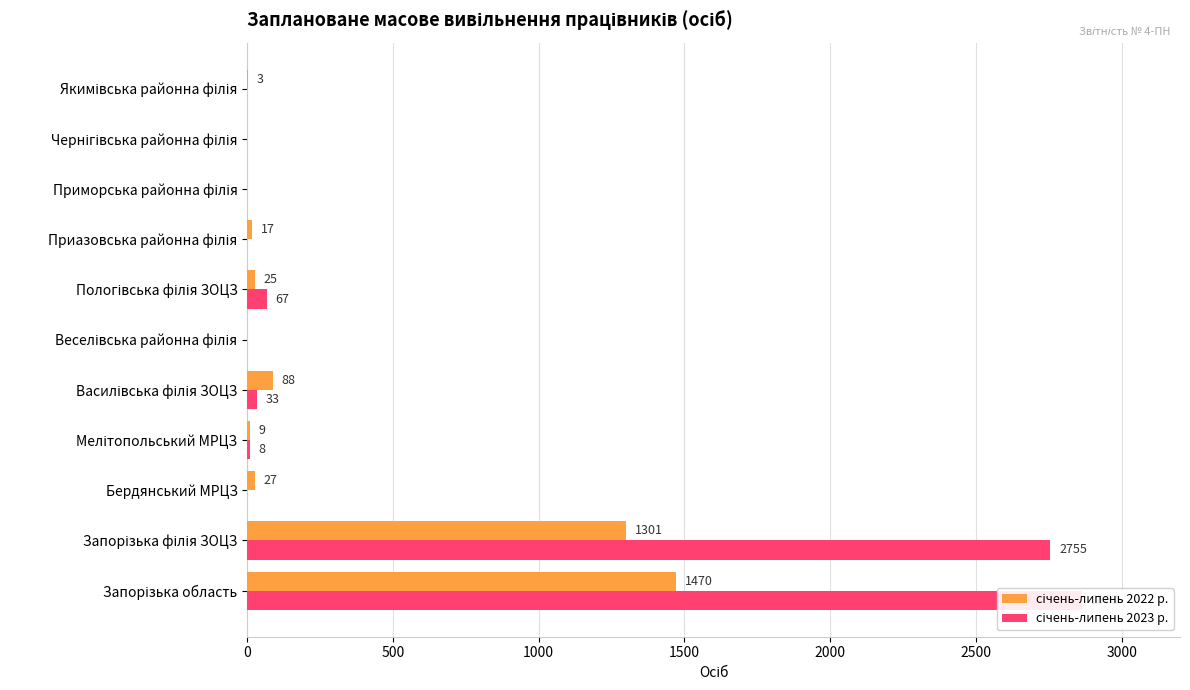

At Мелітопольський МРЦЗ, list the series in order from largest to smallest.

січень-липень 2022 р., січень-липень 2023 р.